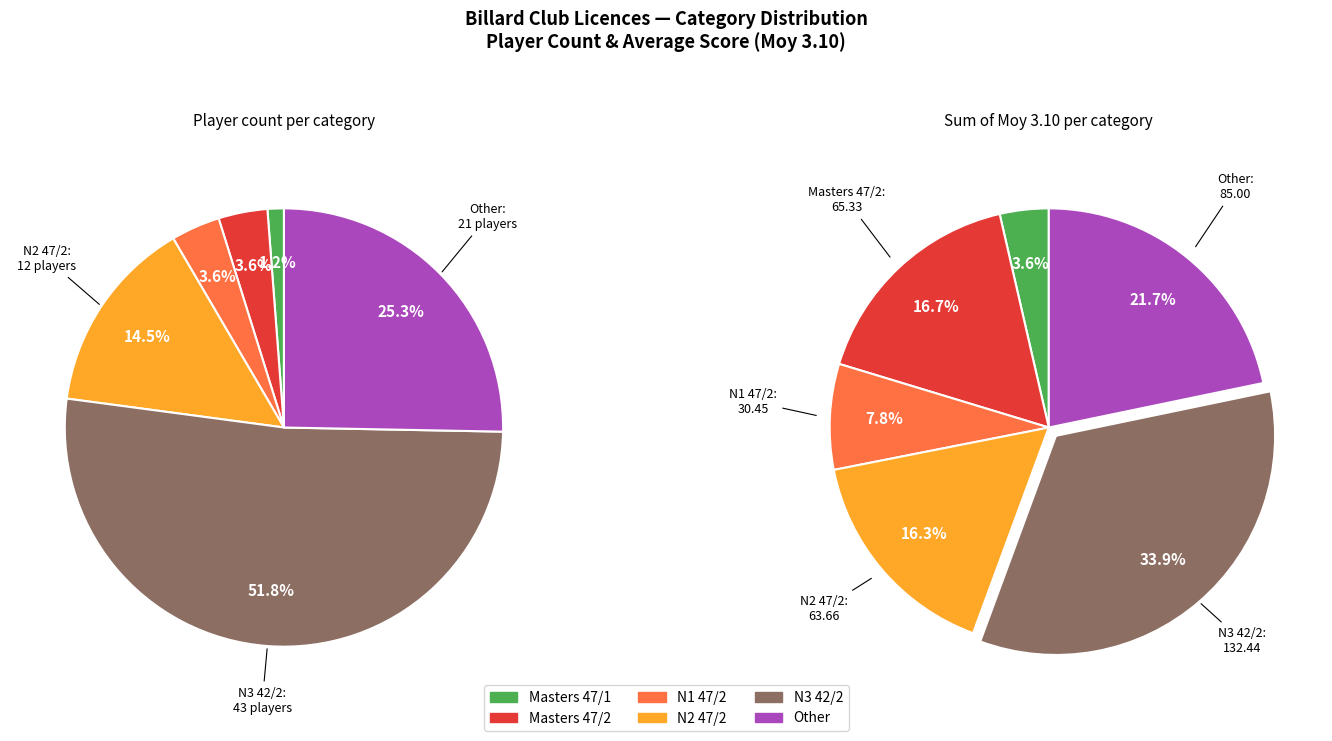

Count the number of slices in the pie.

6